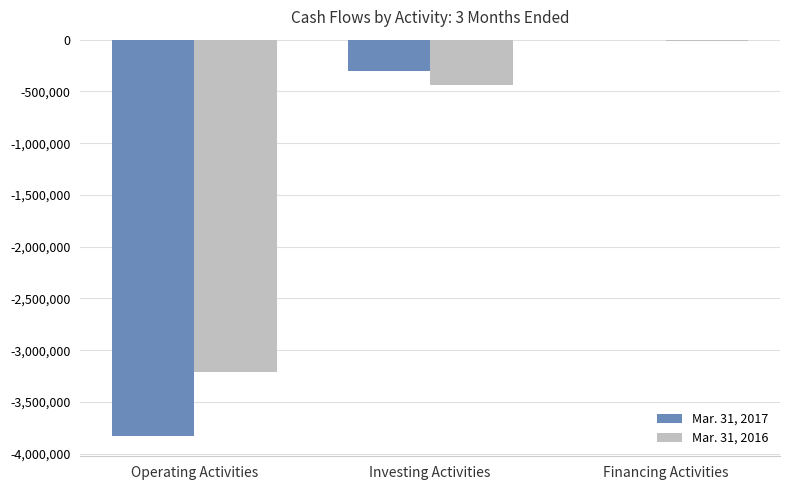

What is the total value across all series at Investing Activities?

-747238